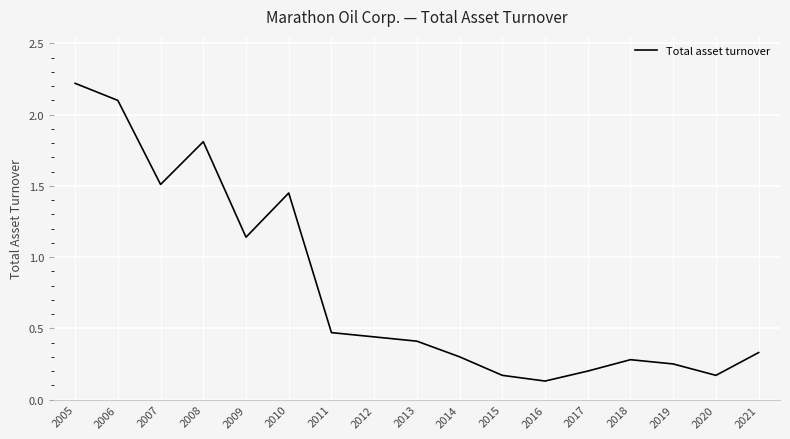

True or false: the data shows 0.5 at 2005.

False